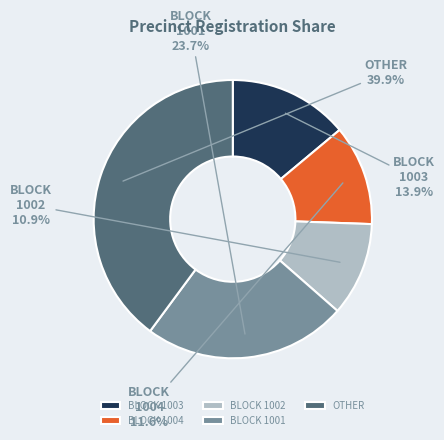

How many slices are in this pie chart?

5